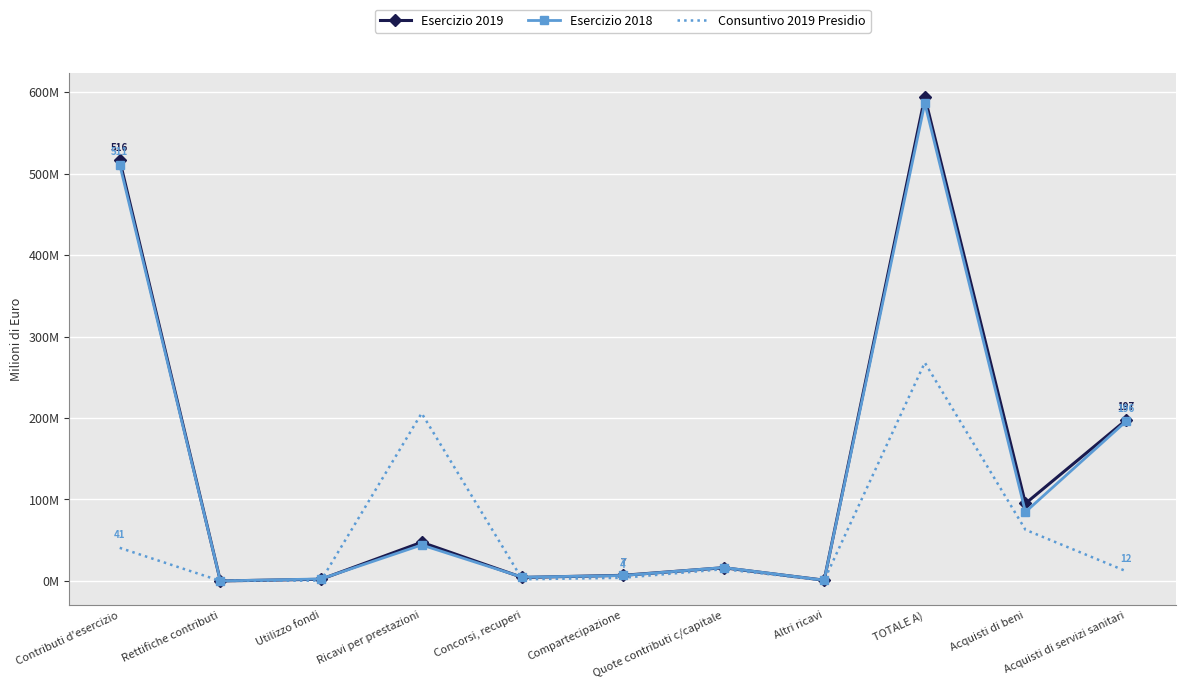

Reading left to right, what are all the values shown in this chart?

Esercizio 2019: Contributi d'esercizio=516.3	Rettifiche contributi=-0.0	Utilizzo fondi=2.0	Ricavi per prestazioni=47.5	Concorsi, recuperi=4.3	Compartecipazione=6.9	Quote contributi c/capitale=16.2	Altri ricavi=0.9	TOTALE A)=594.1	Acquisti di beni=95.1	Acquisti di servizi sanitari=197.5
Esercizio 2018: Contributi d'esercizio=511.1	Rettifiche contributi=-0.0	Utilizzo fondi=2.5	Ricavi per prestazioni=44.2	Concorsi, recuperi=4.6	Compartecipazione=6.7	Quote contributi c/capitale=16.5	Altri ricavi=0.9	TOTALE A)=586.5	Acquisti di beni=84.6	Acquisti di servizi sanitari=196.0
Consuntivo 2019 Presidio: Contributi d'esercizio=40.6	Rettifiche contributi=0.0	Utilizzo fondi=0.4	Ricavi per prestazioni=205.9	Concorsi, recuperi=2.0	Compartecipazione=3.9	Quote contributi c/capitale=14.4	Altri ricavi=0.7	TOTALE A)=268.0	Acquisti di beni=62.8	Acquisti di servizi sanitari=12.0